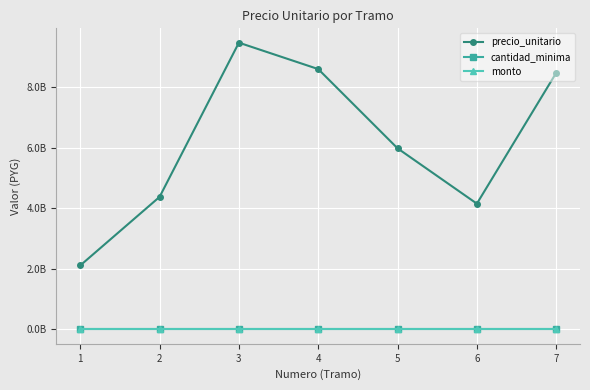

Which has a higher value, 6 or 2?

2